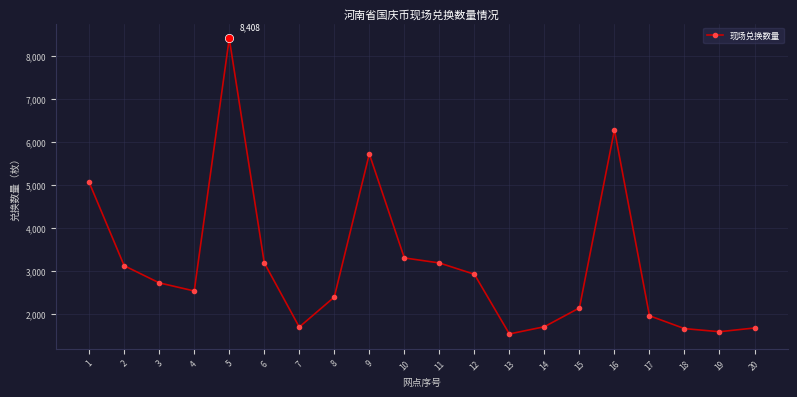

How many points are lower than both their immediate neighbors (excluding endpoints)?

4